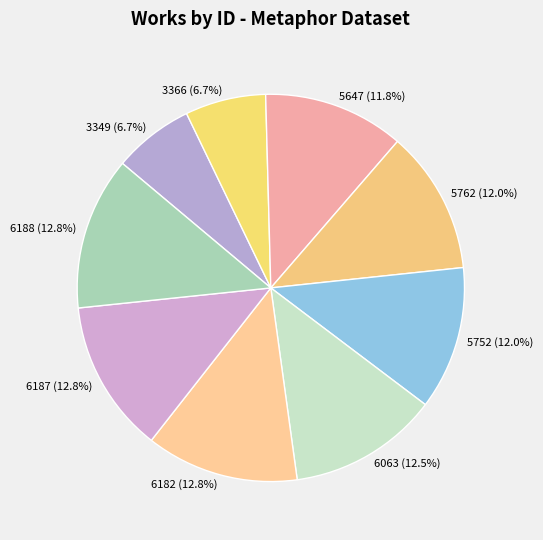

Combined, do 5752 (12.0%) and 6187 (12.8%) account for over 50%?

No